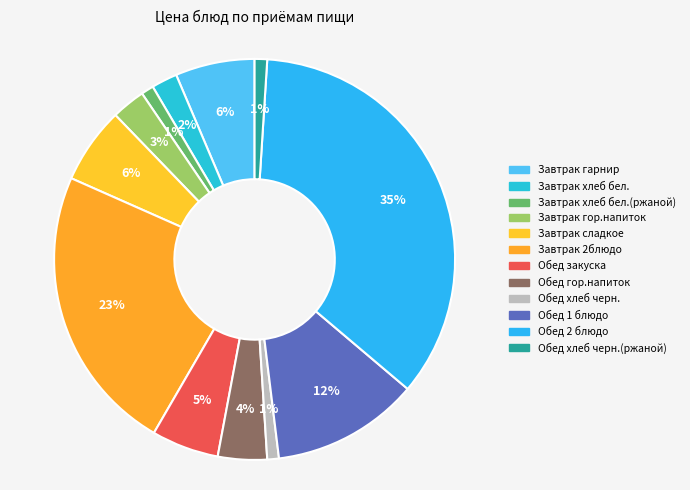

Is there a majority slice in this chart?

No